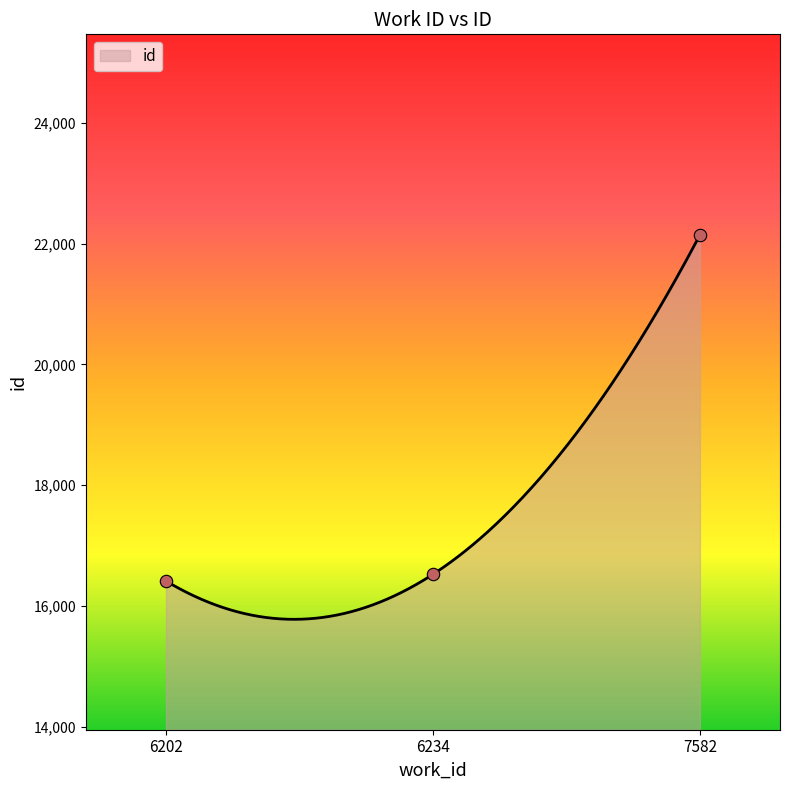

Which has a higher value, 6234 or 6202?

6234